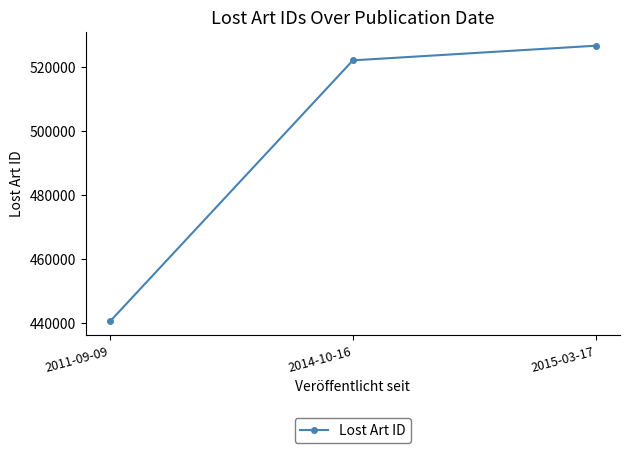

What is the greatest value displayed?

526546